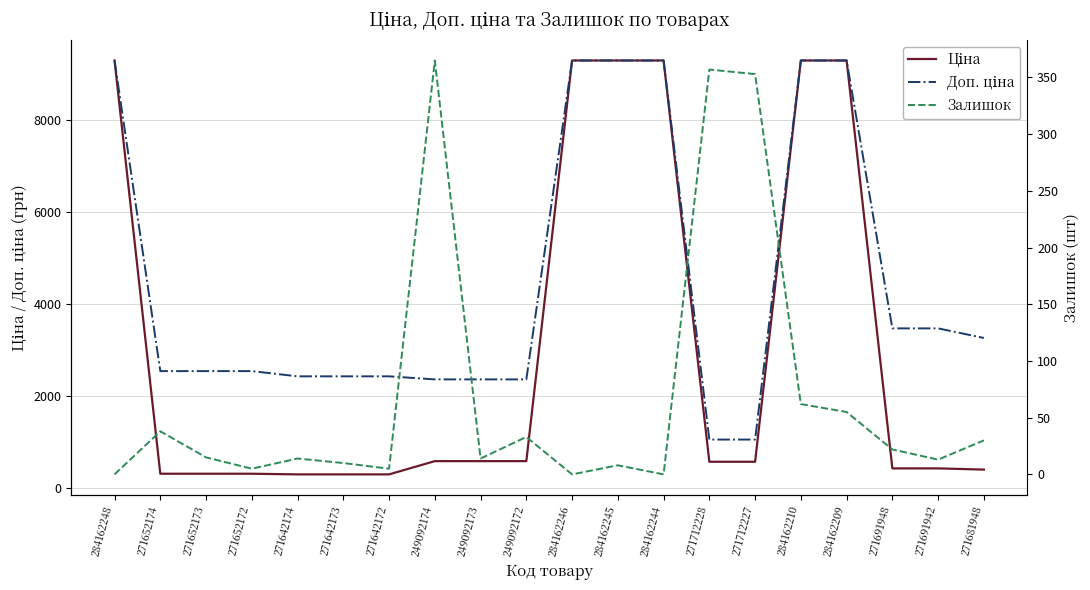

True or false: Доп. ціна and Залишок cross at least once.

False